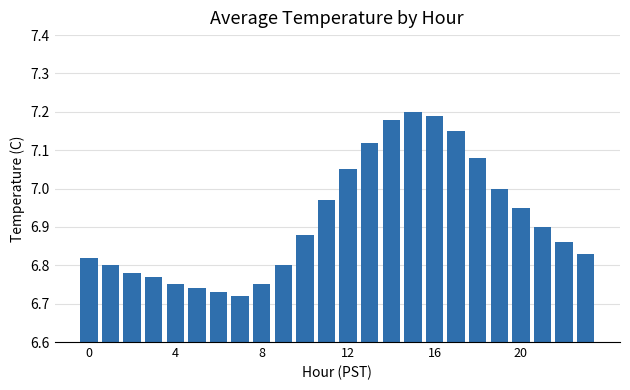

What is the difference between the maximum and minimum values?

0.5